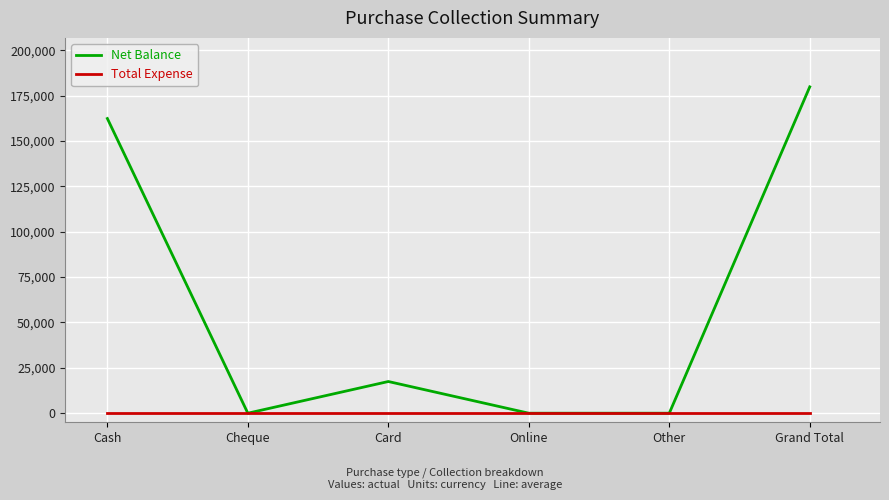

What position from the right is Cheque?

5